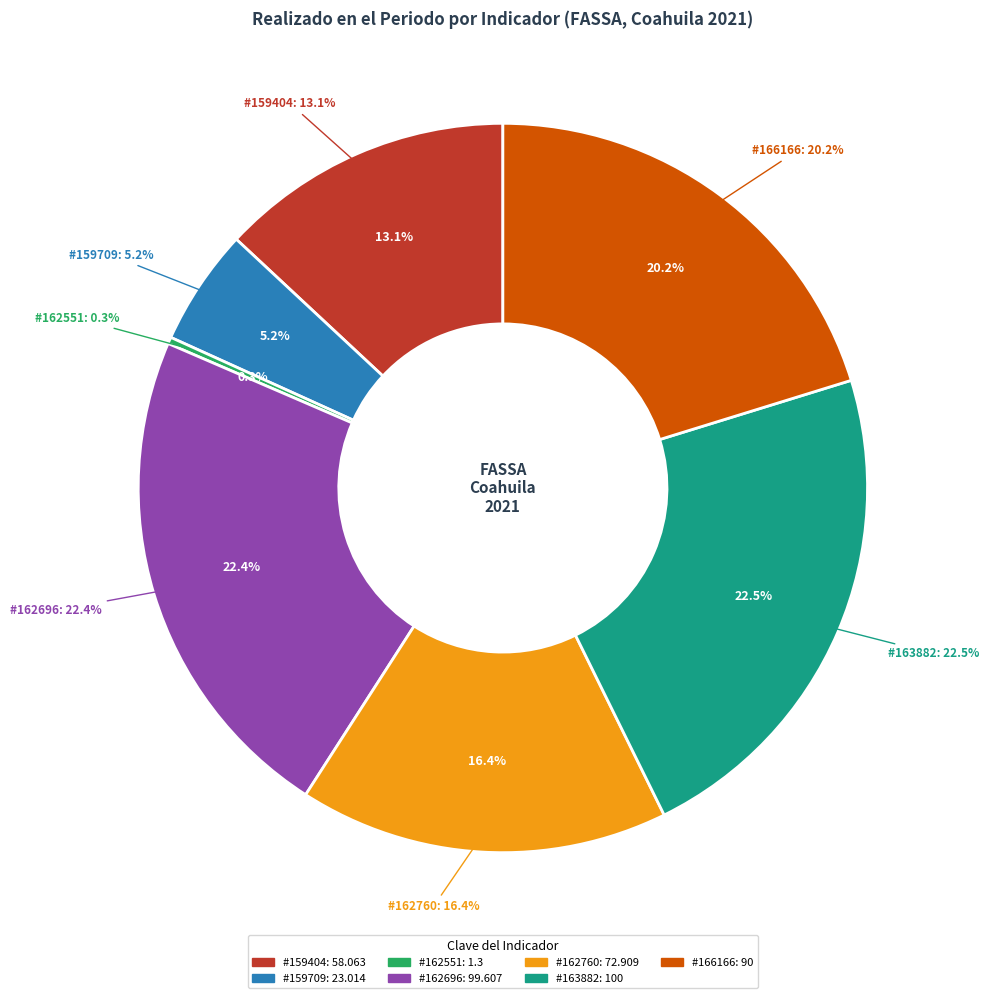

What is the change in value from 159709 to 162760?

+49.9